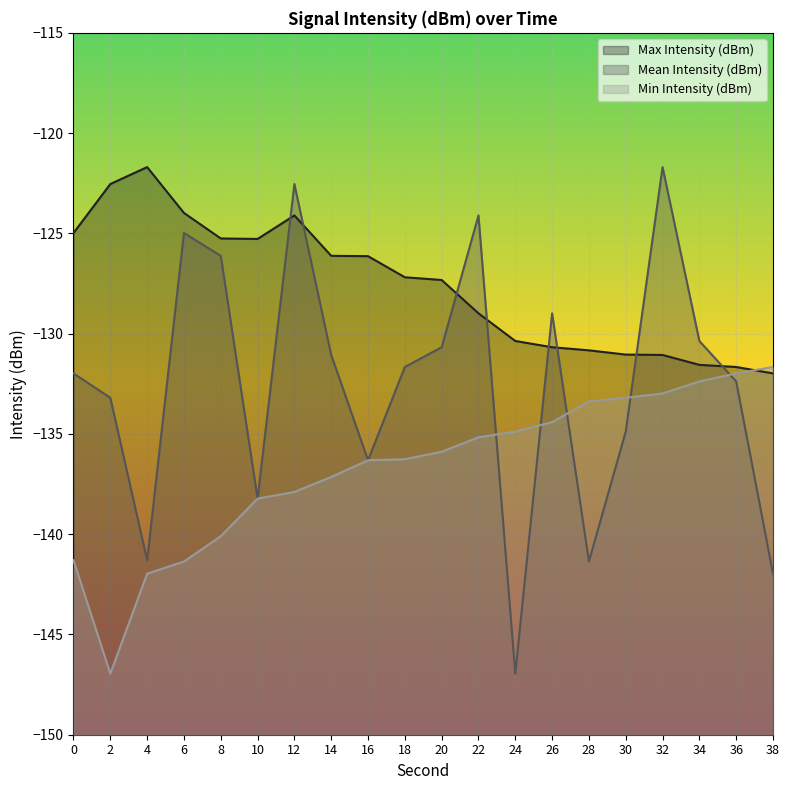

Which series has the largest total across all categories?

Max Intensity (dBm)